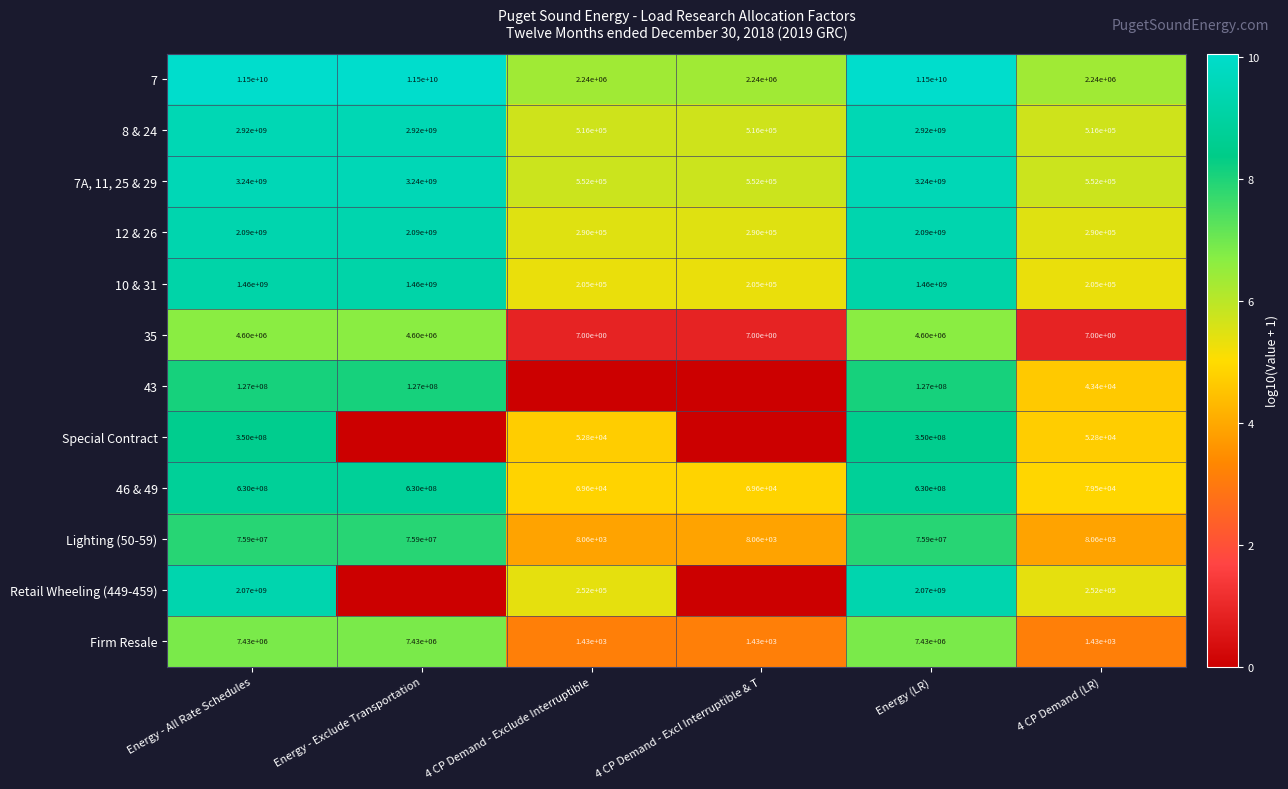

What is the total value across all series at Energy (LR)?

24474930000